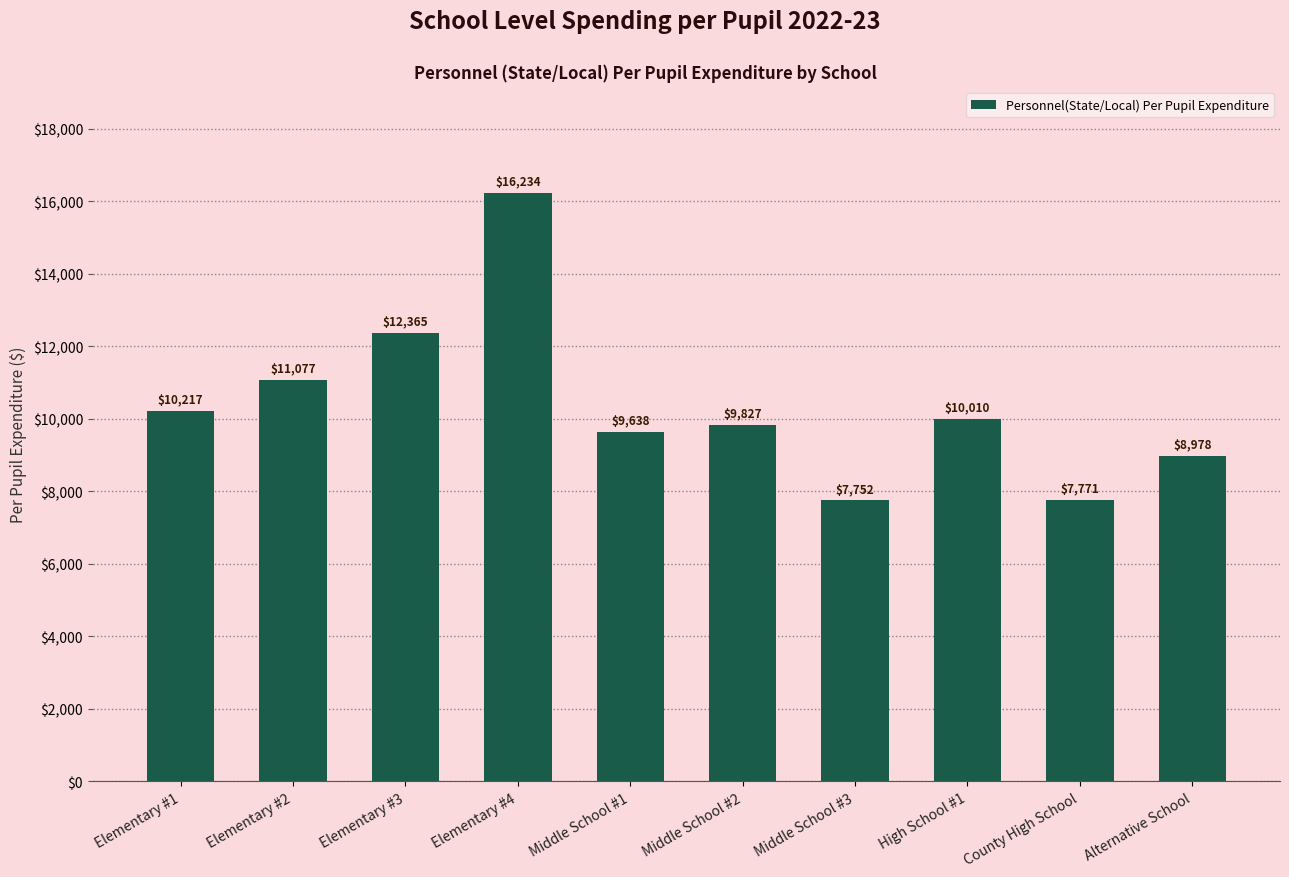

Does the chart contain any negative values?

No